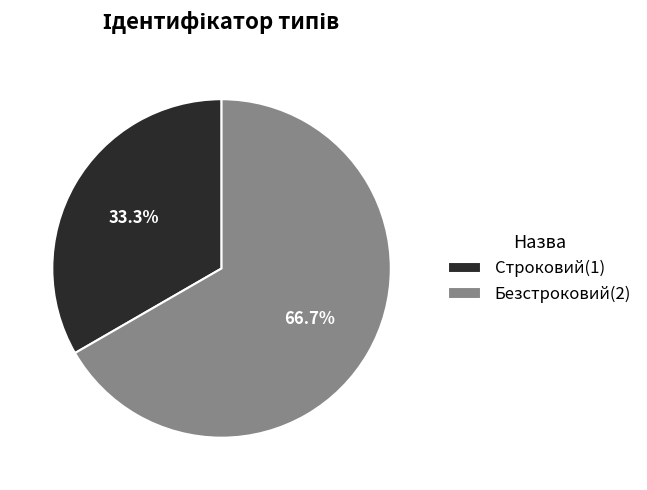

Rank the categories by value from lowest to highest.

Строковий, Безстроковий